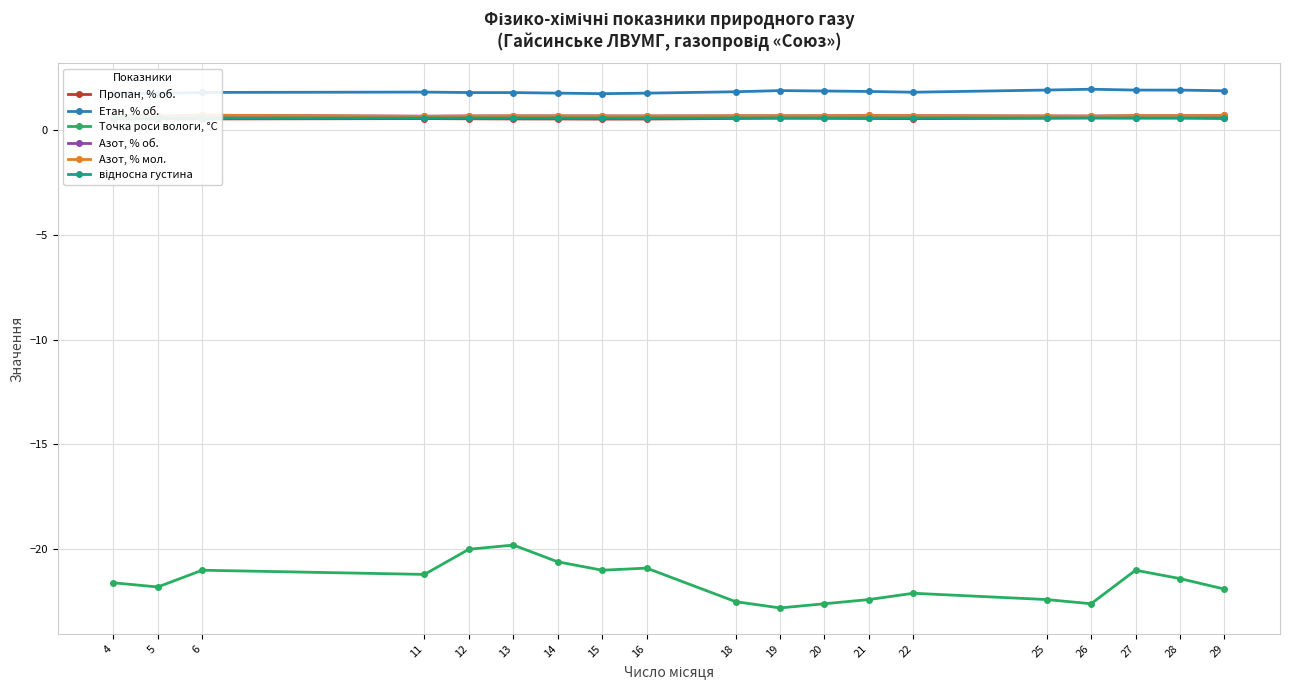

Where is the first local minimum for Азот, % об.?

5